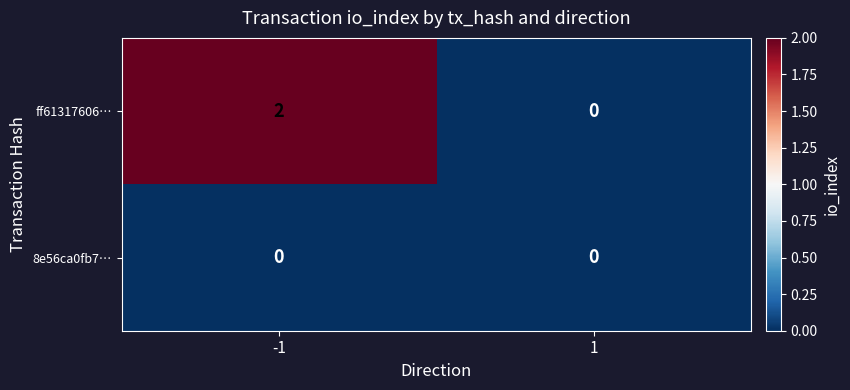

How many data points does each series have?

2